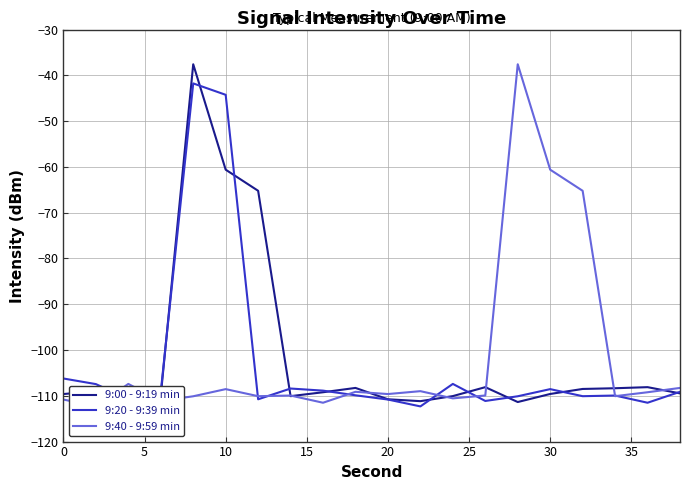

Which series has the largest range (max minus min)?

9:40 - 9:59 min